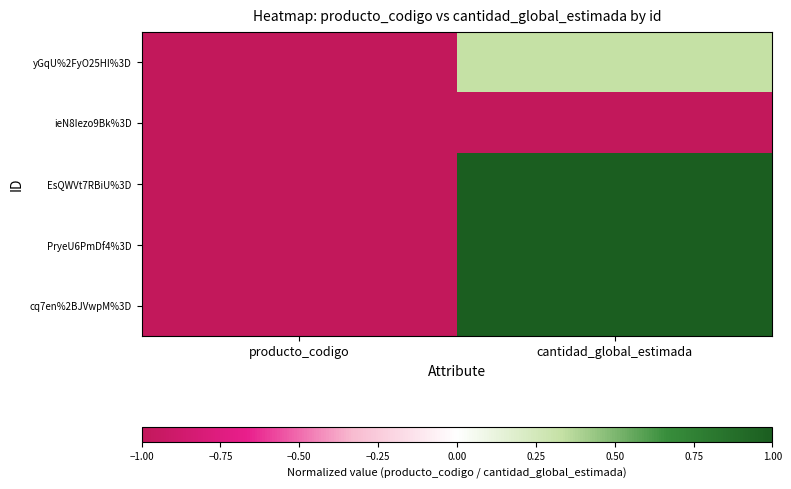

How many data points does each series have?

2